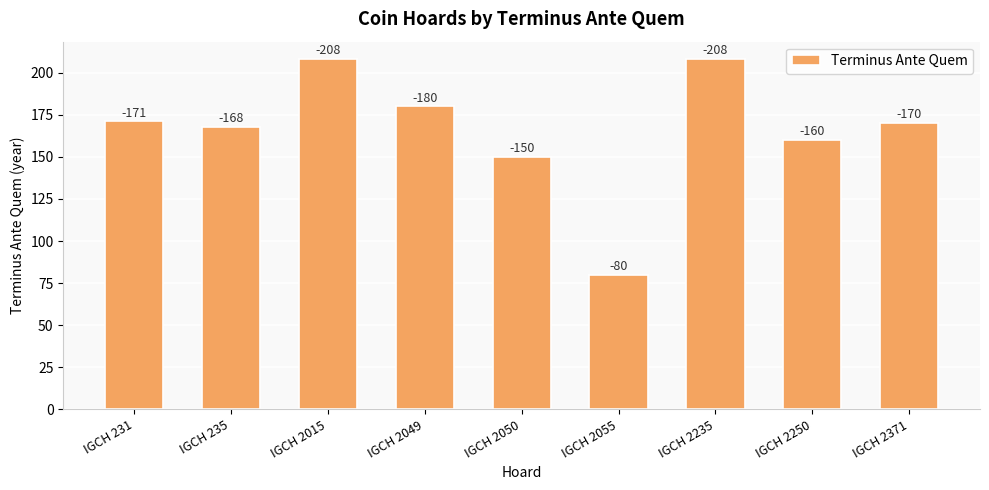

How many bars are there in total?

9